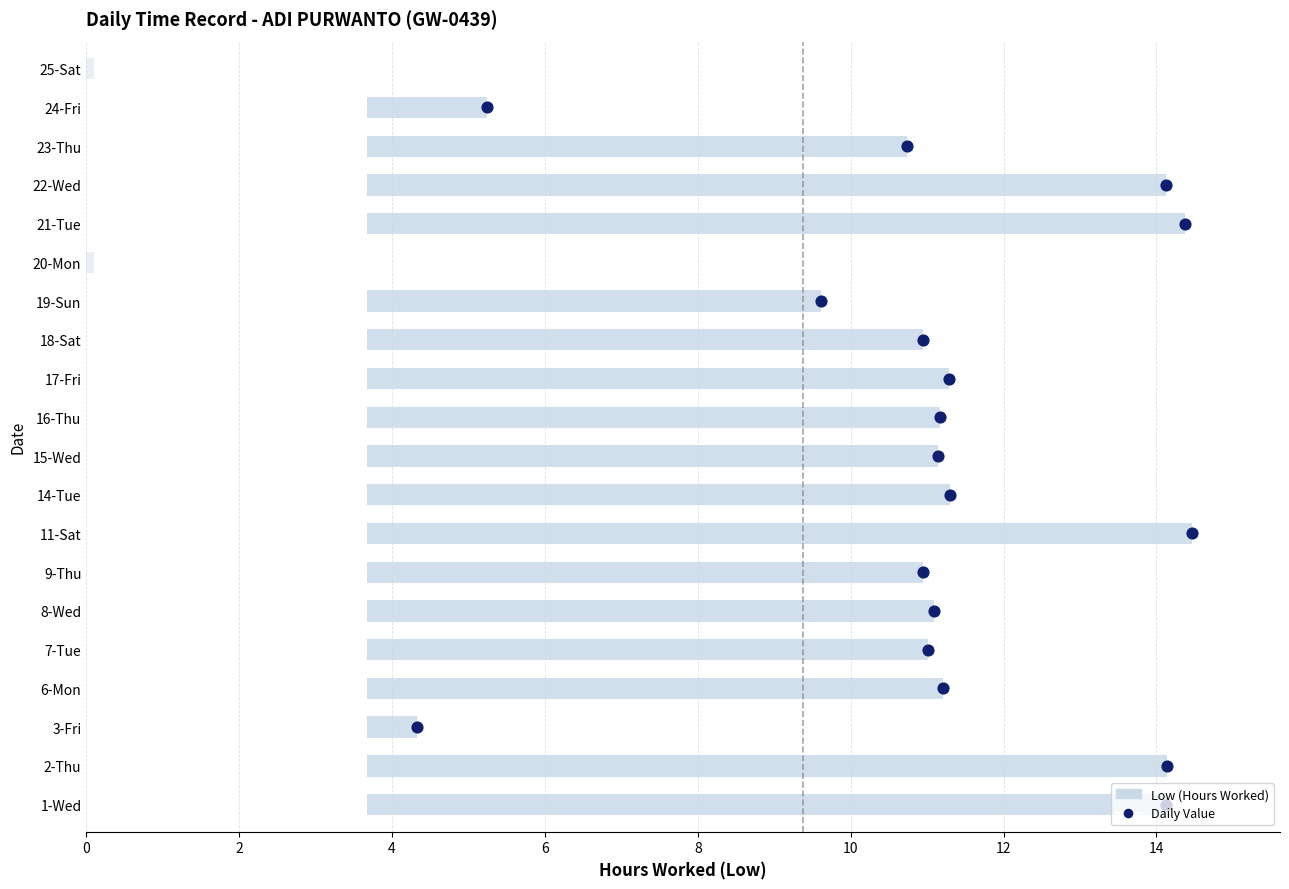

What is the change in value from 14-Tue to 16-Thu?

-0.1